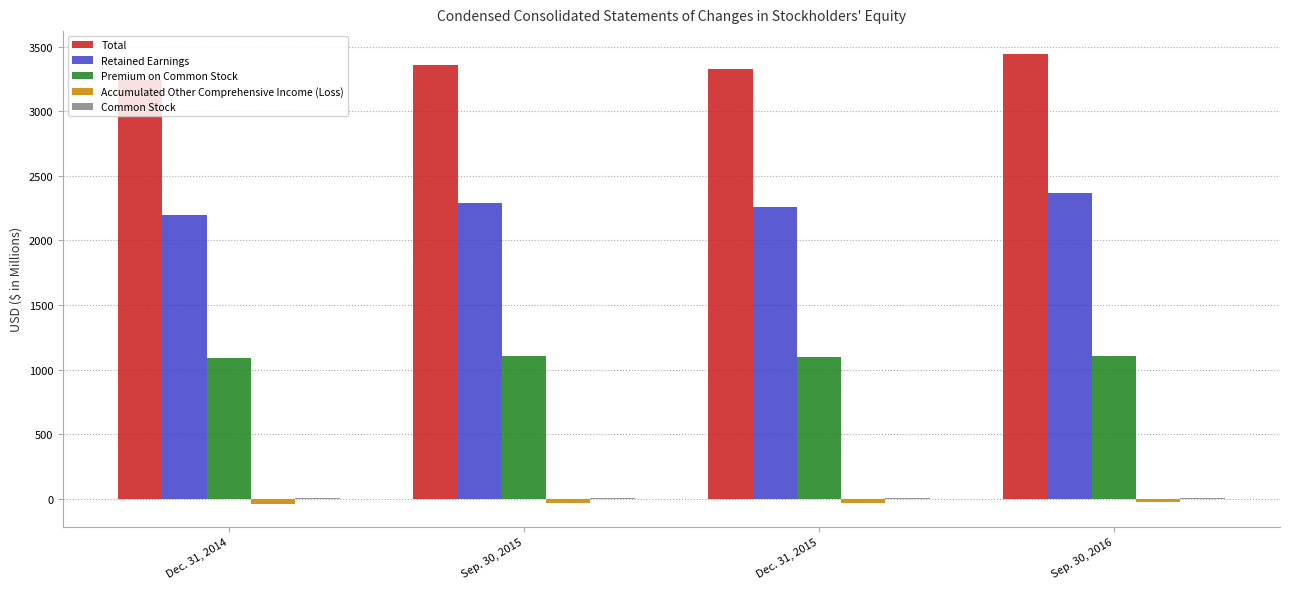

What is the sum of all Accumulated Other Comprehensive Income (Loss) values?

-141.6